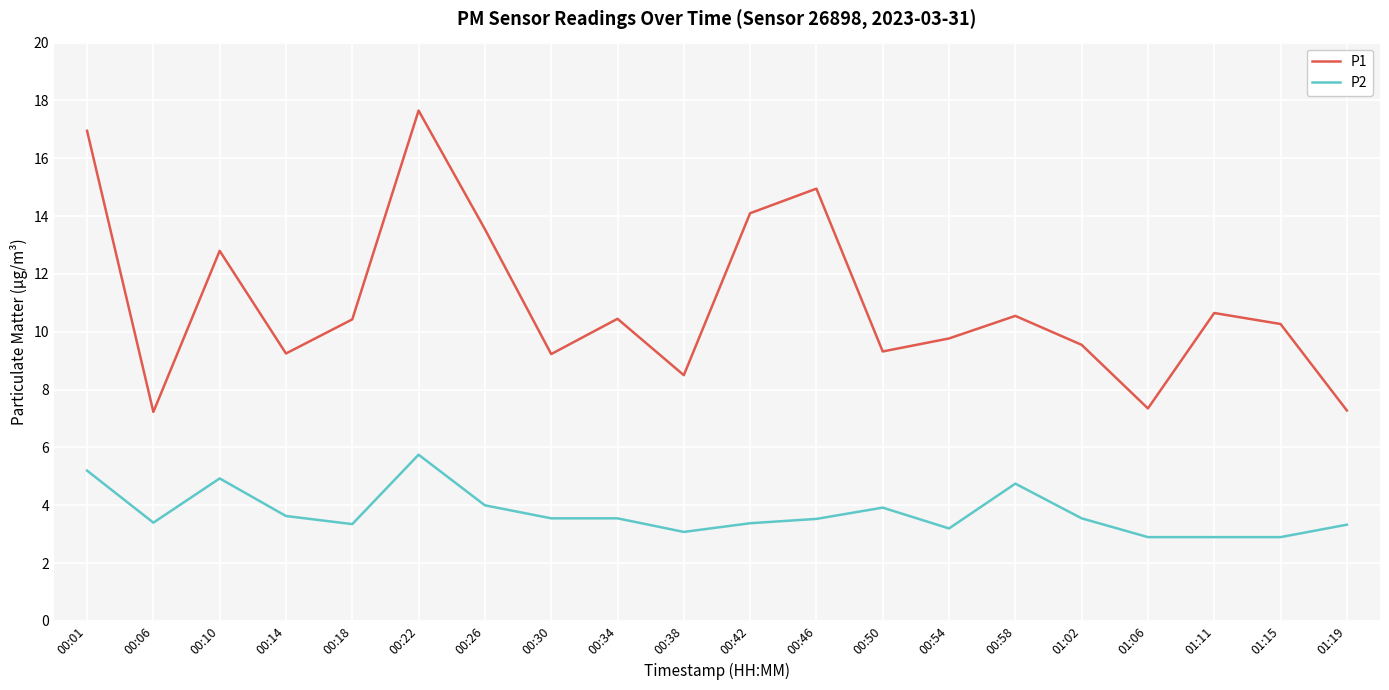

List the series in order of their overall mean, highest first.

P1, P2